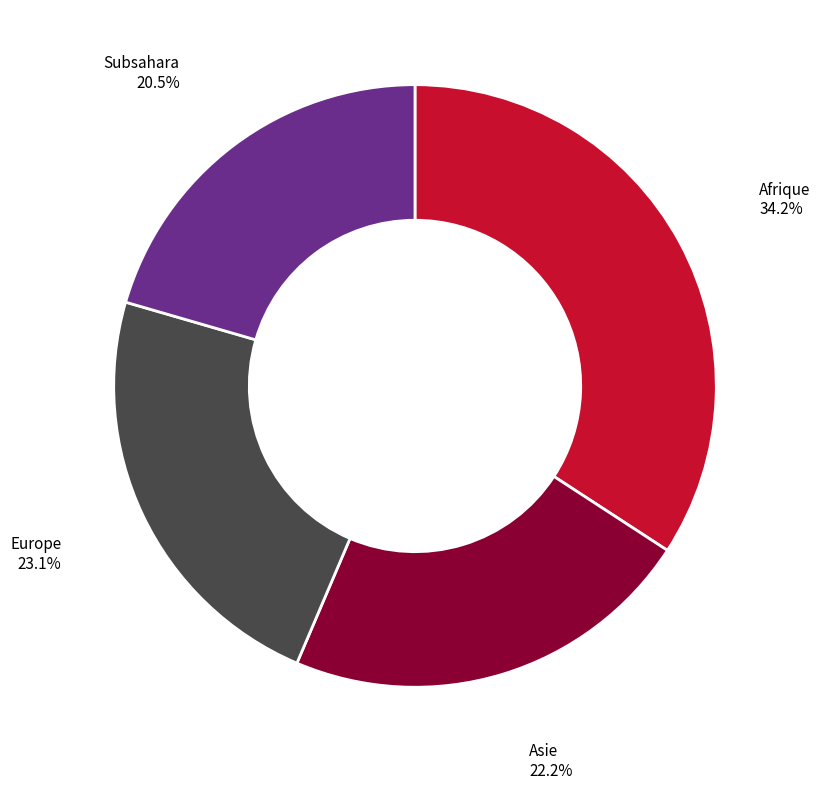

Combined, do Subsahara and Europe account for over 50%?

No